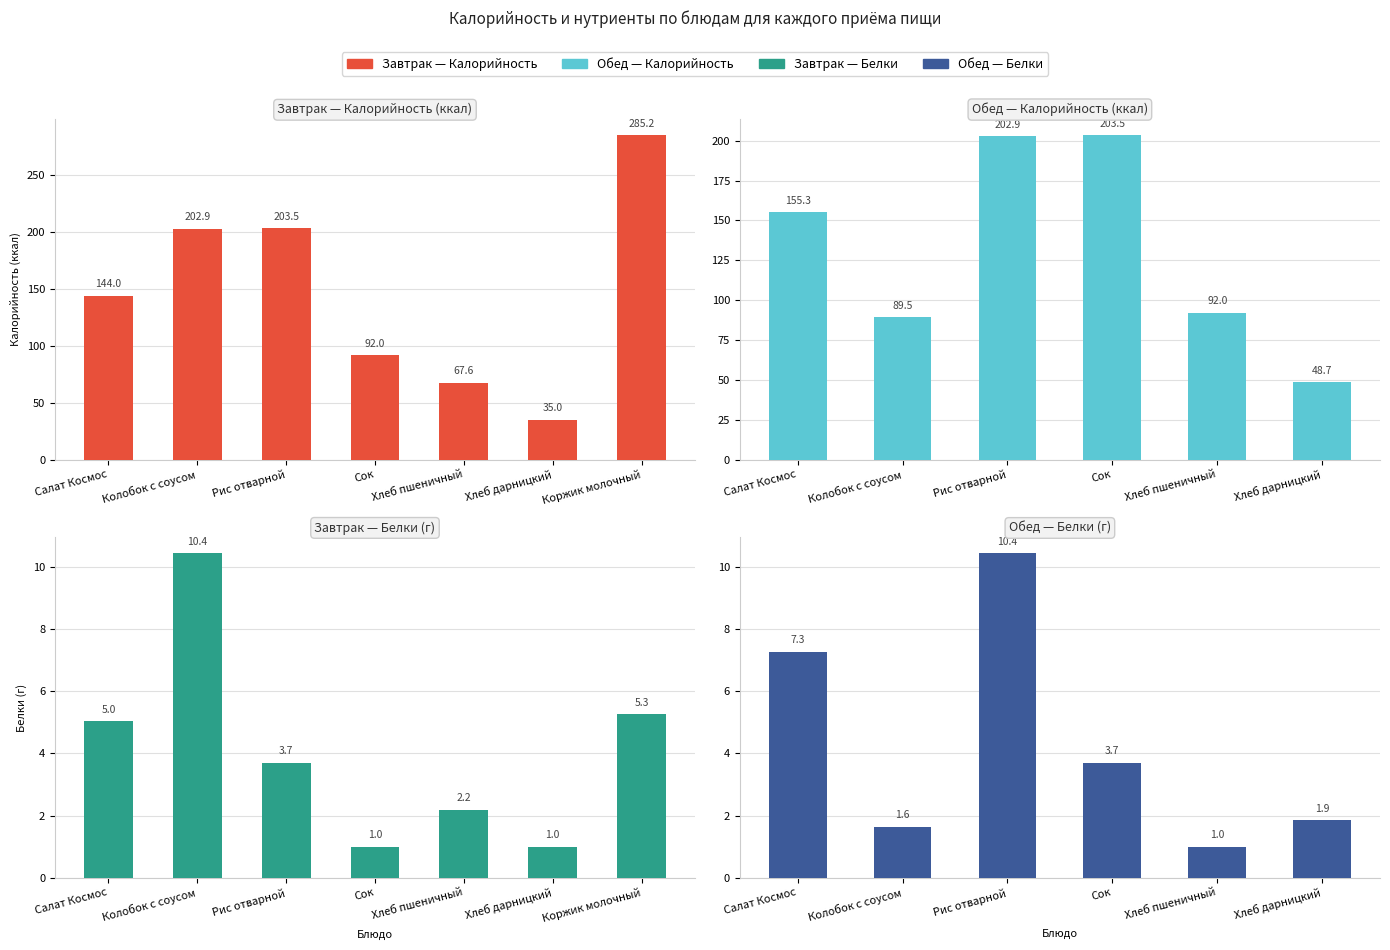

Which label corresponds to the largest value in the chart?

Коржик молочный